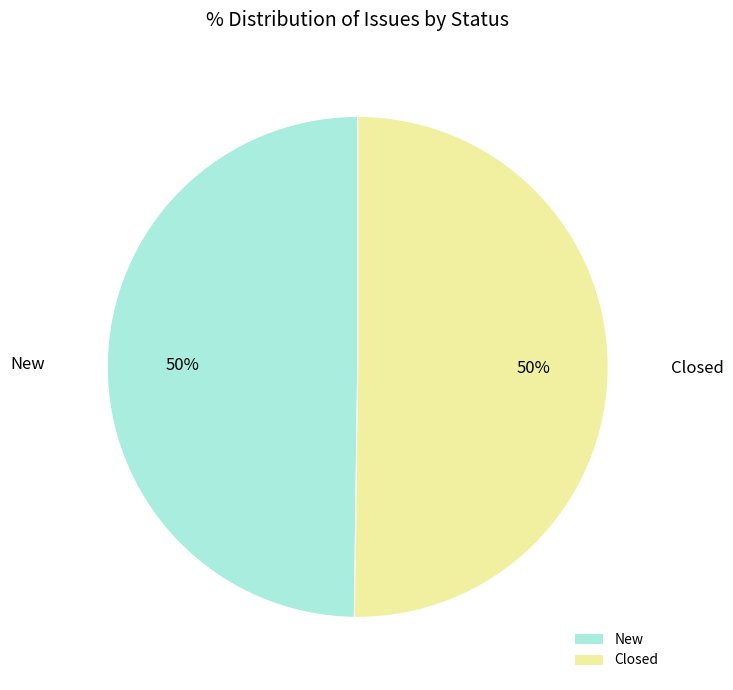

Is the sum of New and Closed greater than half?

Yes